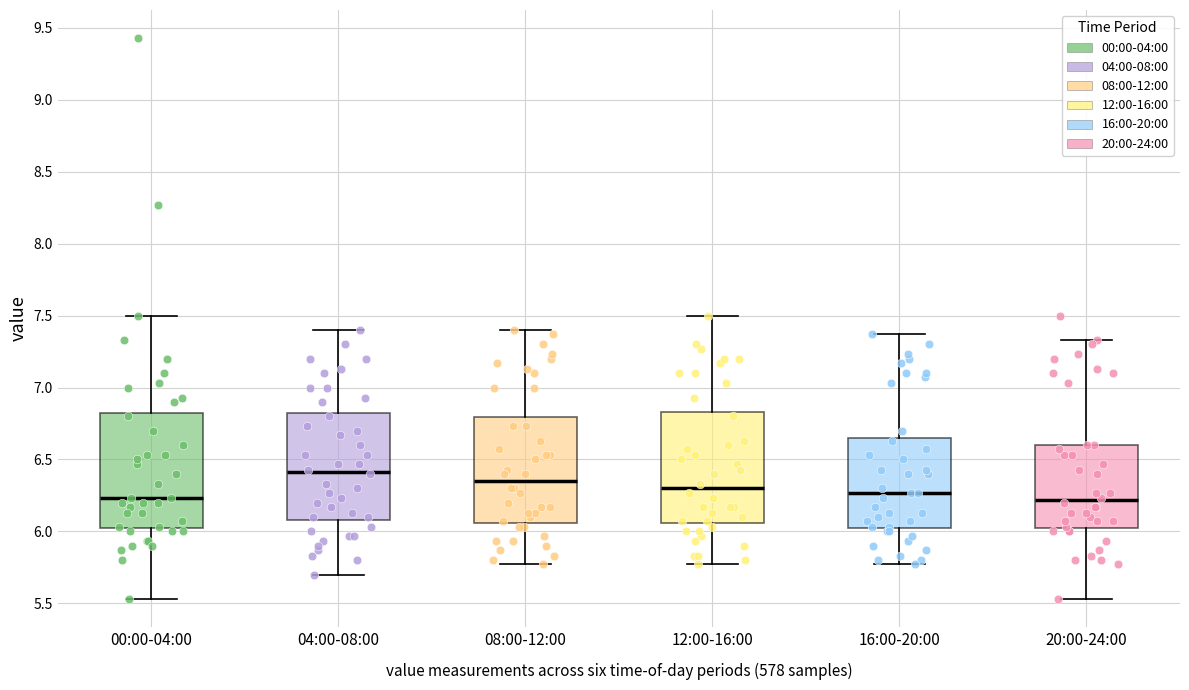

Reading left to right, transcribe this box plot: for each box, give where its median line is, the range the box spans, and where its two whiskers end, as read against the y-axis. The values are not printed on the chart, so give them approximately, as read against the axis.

00:00-04:00: median 6.25, box 6.00 to 6.85, whiskers 5.55 to 7.50
04:00-08:00: median 6.40, box 6.10 to 6.85, whiskers 5.70 to 7.40
08:00-12:00: median 6.35, box 6.05 to 6.80, whiskers 5.75 to 7.40
12:00-16:00: median 6.30, box 6.05 to 6.85, whiskers 5.75 to 7.50
16:00-20:00: median 6.25, box 6.00 to 6.65, whiskers 5.75 to 7.35
20:00-24:00: median 6.20, box 6.00 to 6.60, whiskers 5.55 to 7.35